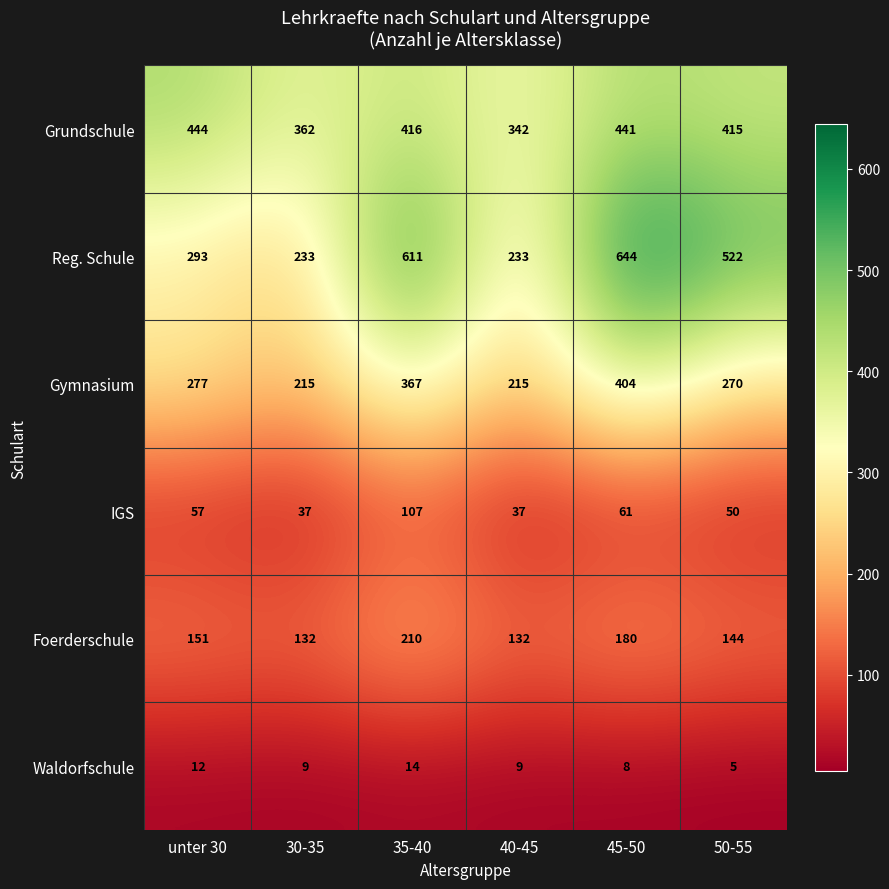

At which label does Foerderschule reach its peak?

35-40